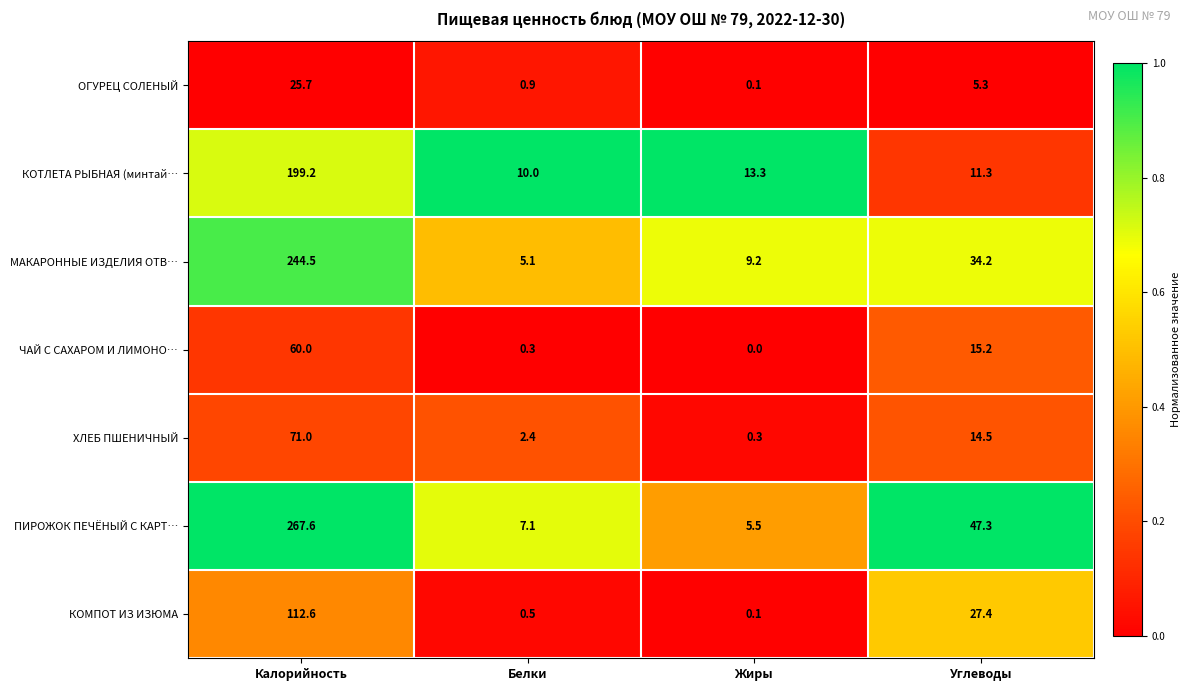

What is the maximum value shown in the chart?

267.6